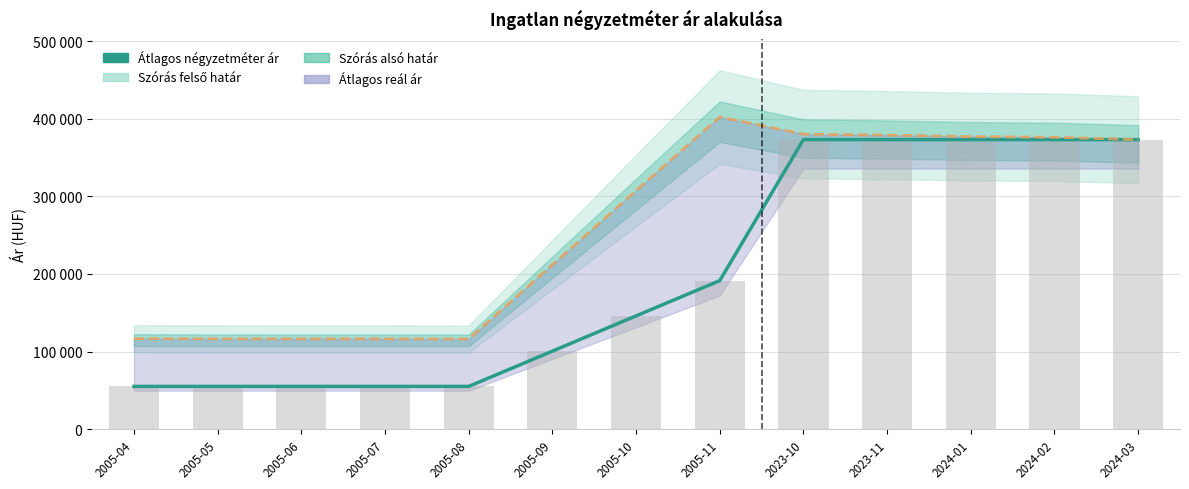

What is the sum of the values at 2005-09 and 2005-05?

155463